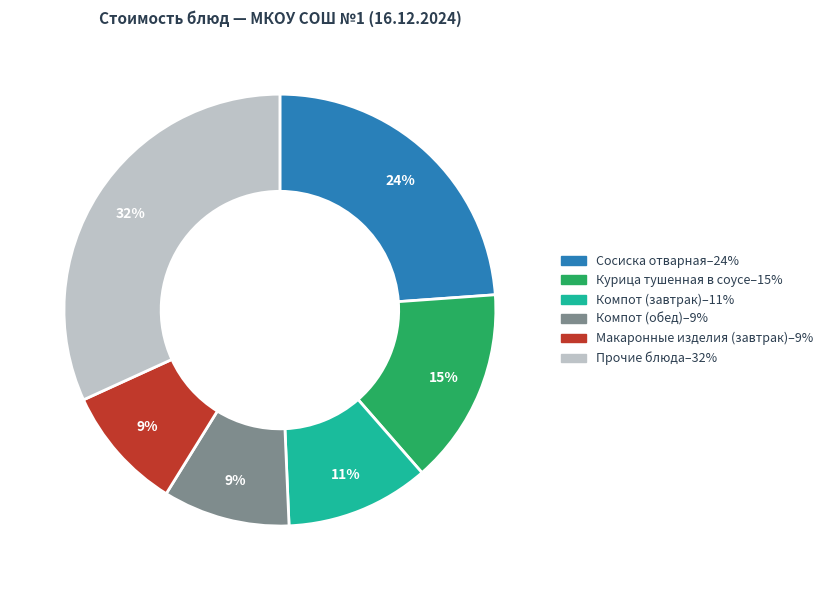

How many segments does this pie chart have?

6